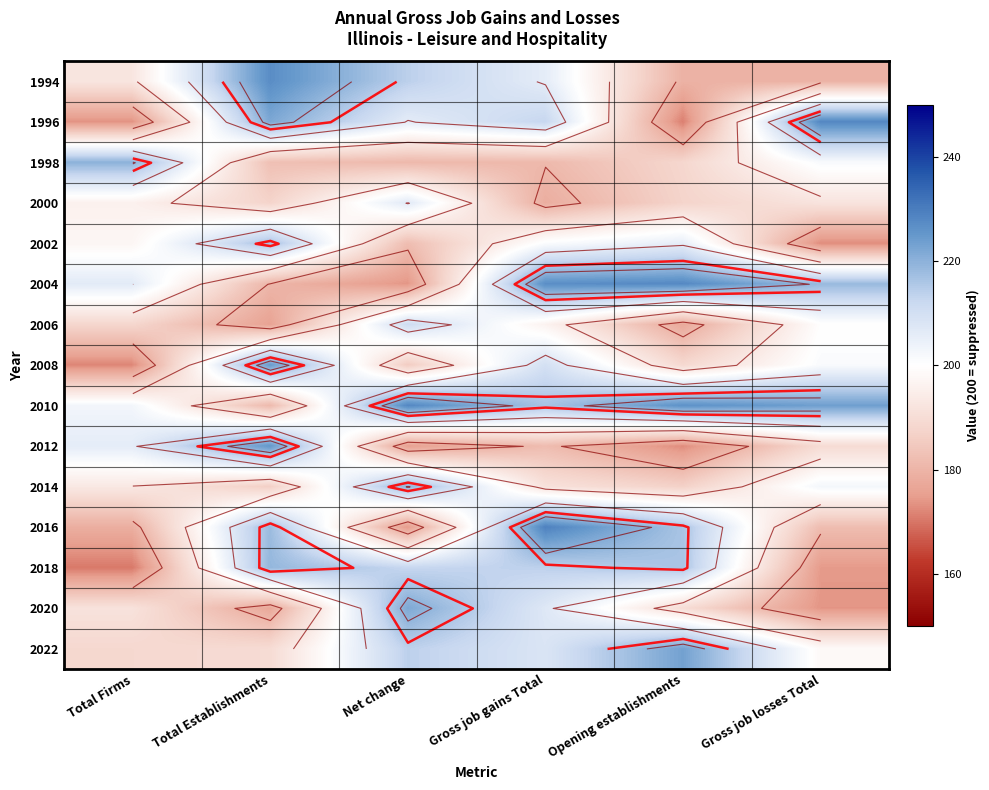

The 2012 series shows 257.1 at Net change. True or false?

False